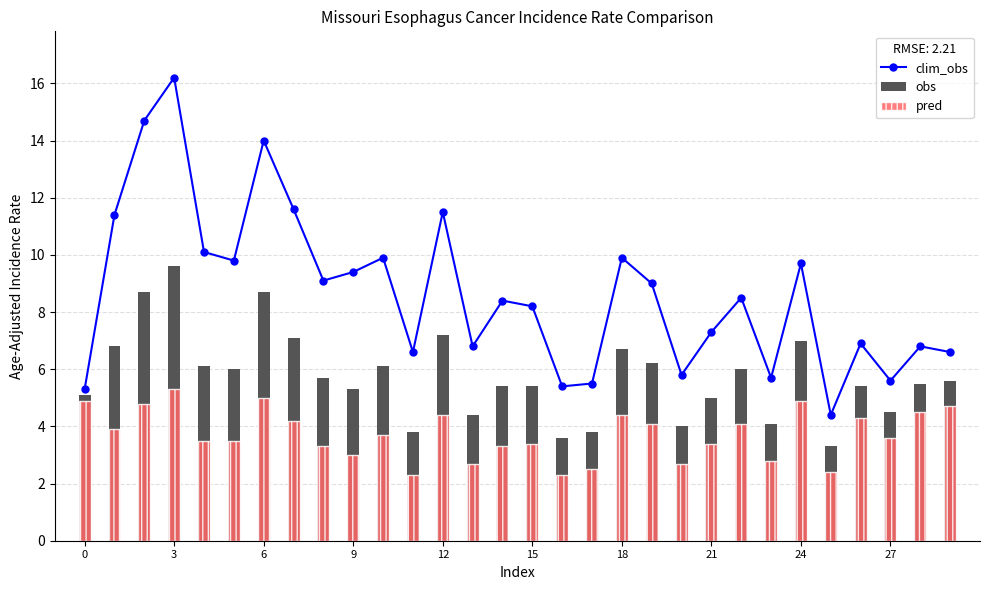

Where is the first local maximum for clim_obs?

3